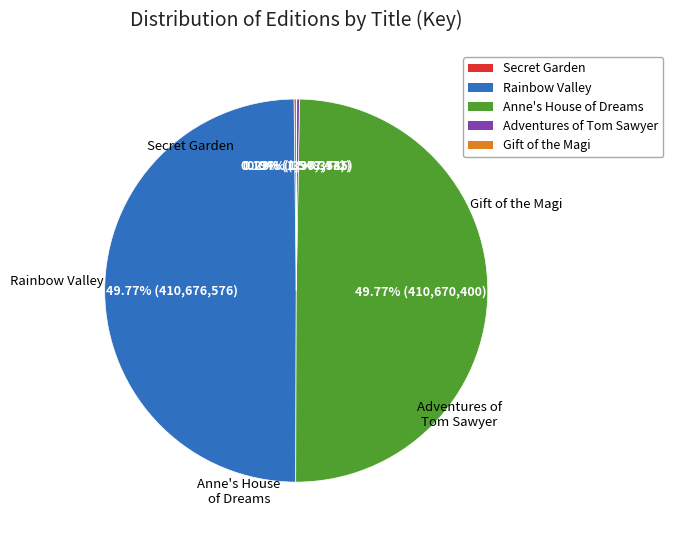

Which slice is the largest?

Rainbow Valley